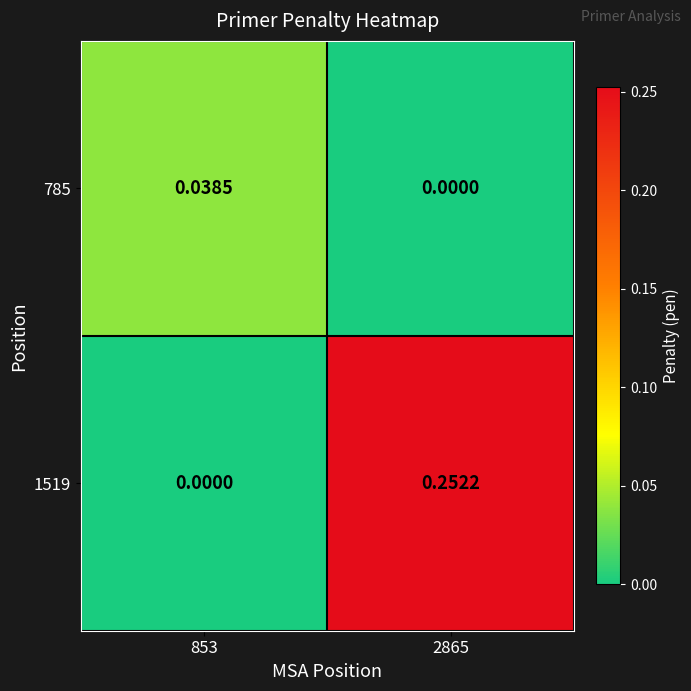

Is the value of 785 at 2865 greater than the value of 1519 at 2865?

No